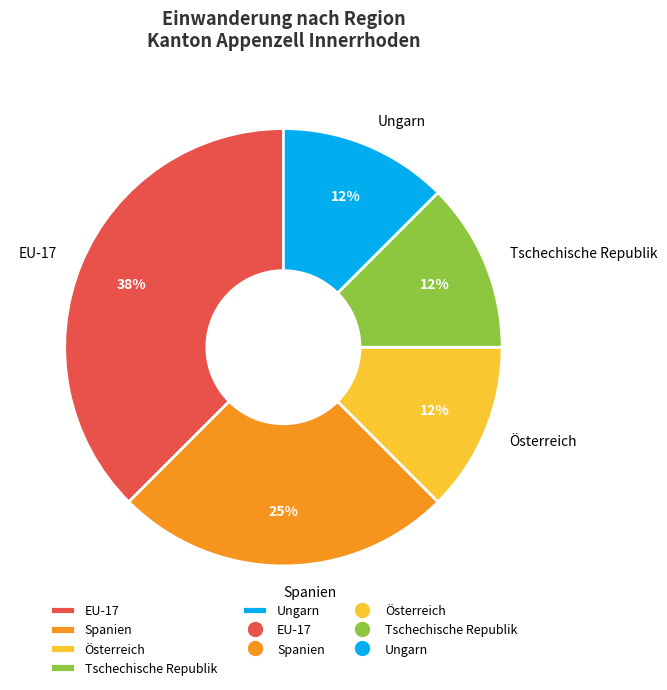

How many slices are in this pie chart?

5